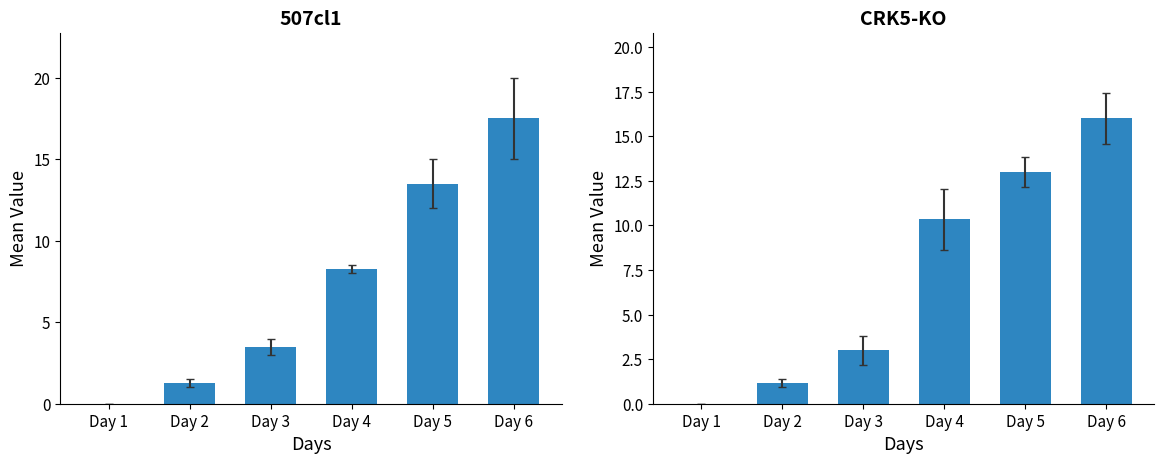

What is the difference between the maximum and second lowest values in the 507cl1 series?

16.2